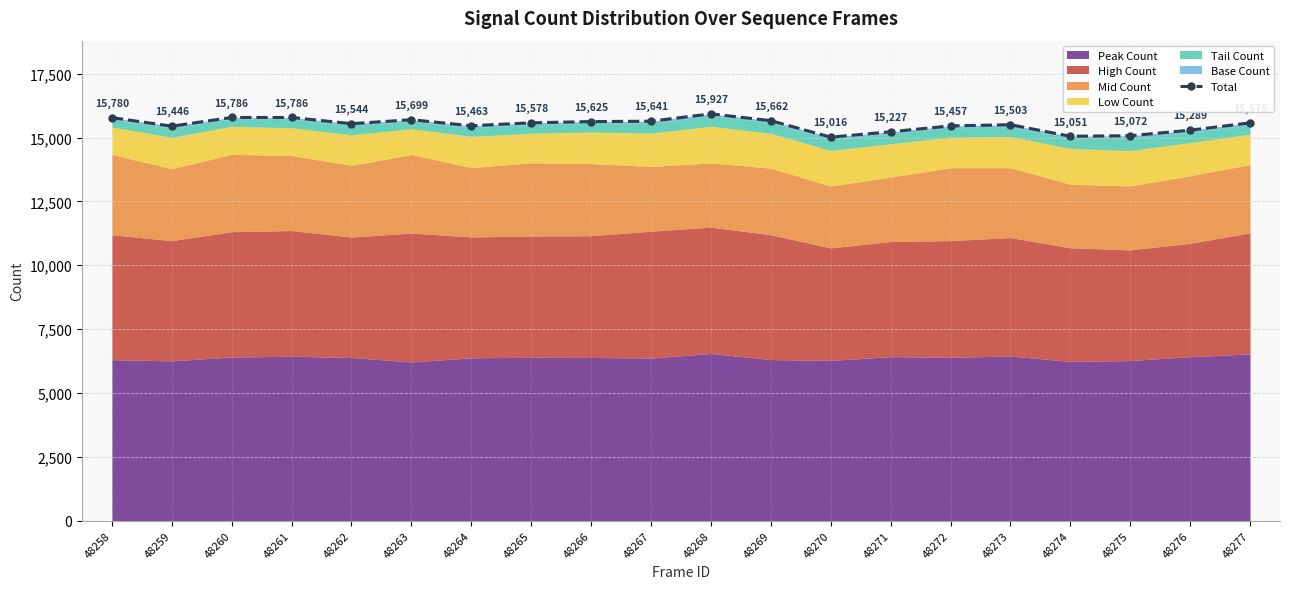

At which category does the chart reach its peak across all series?

48268